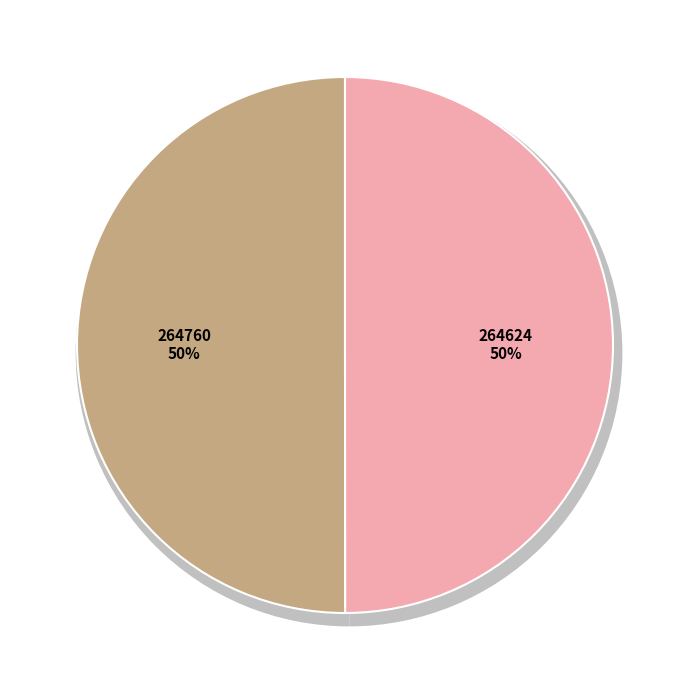

What is the ratio of the value at 264624 to the value at 264760?

1.0